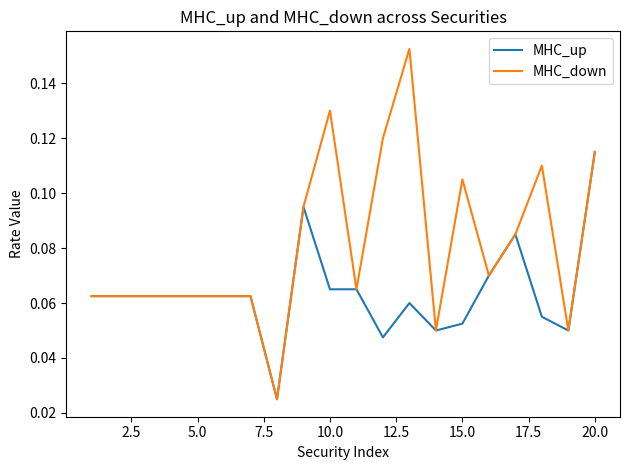

List the series in order of their peak value, lowest first.

MHC_up, MHC_down